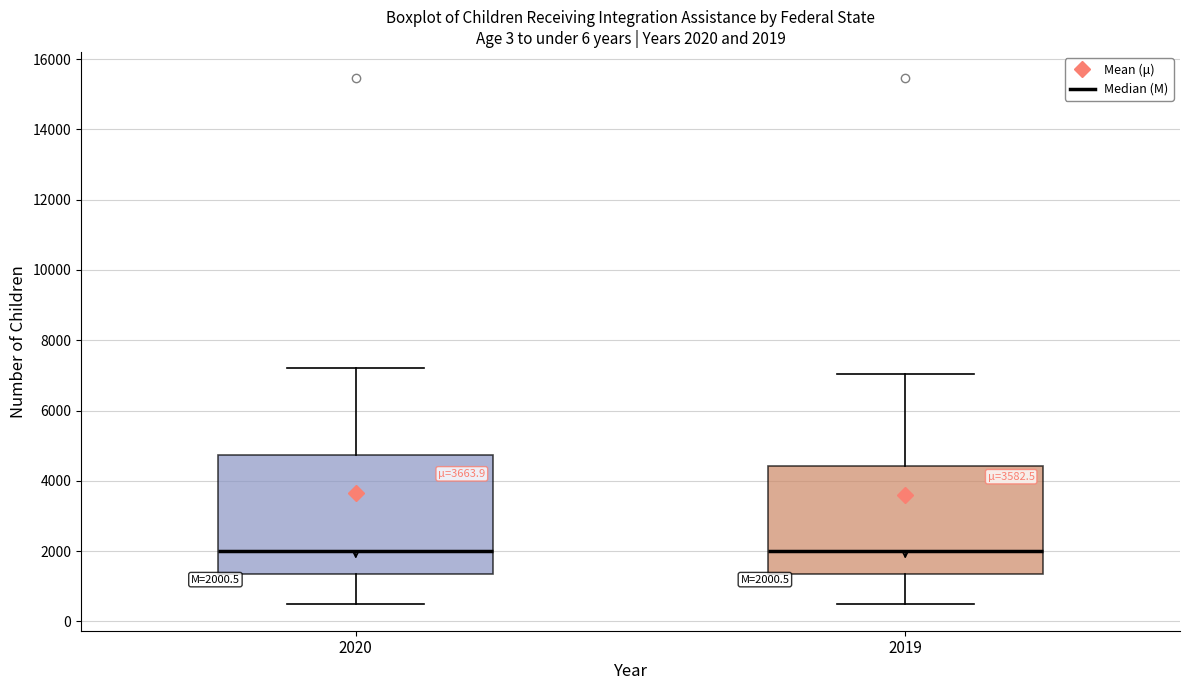

Which box is the tallest, from its lower edge to its upper edge?

2020